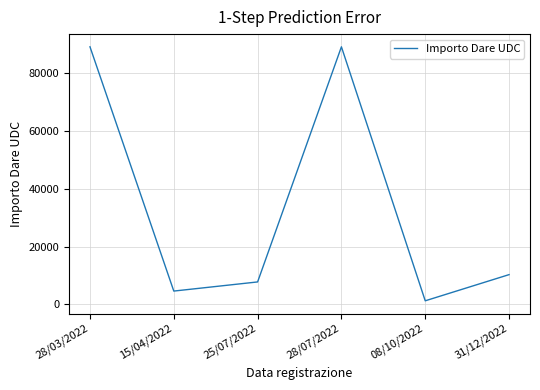

How many lines are shown in the chart?

1